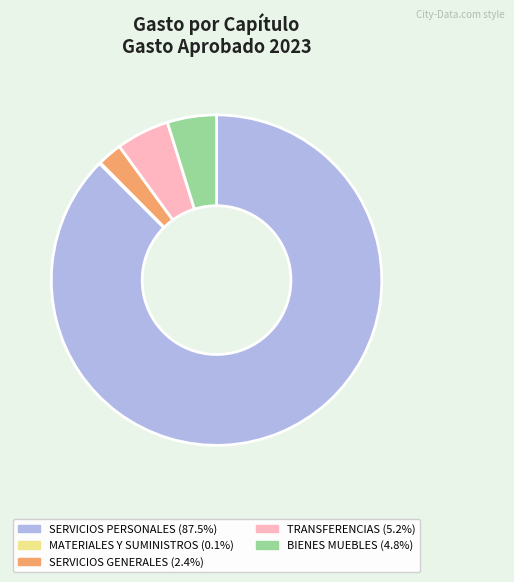

Is it true that TRANSFERENCIAS is 5% of the pie?

True